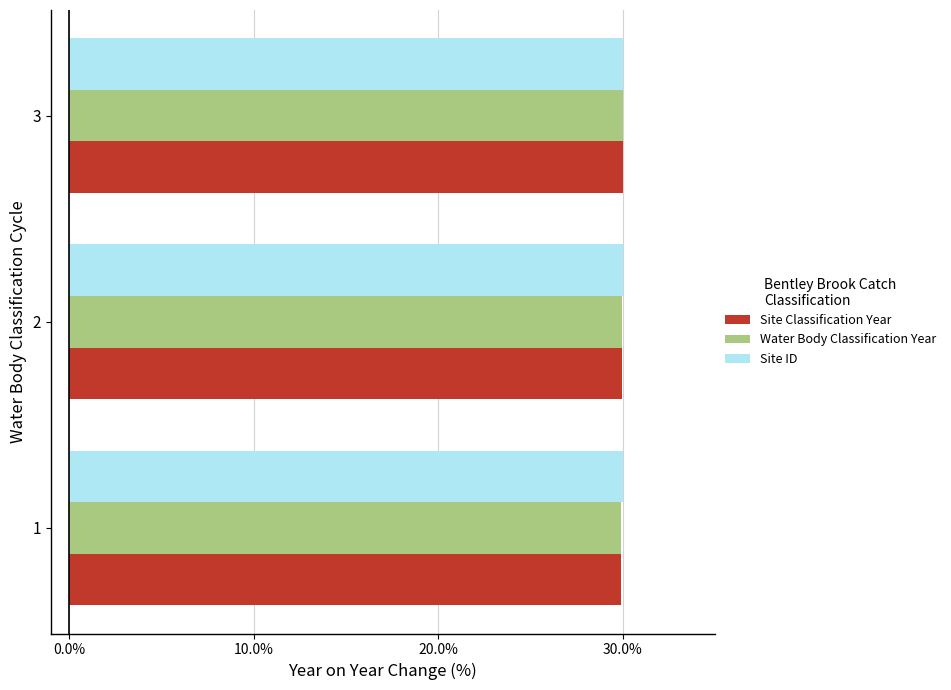

True or false: Water Body Classification Year has a value of 30.0 at 3.

True